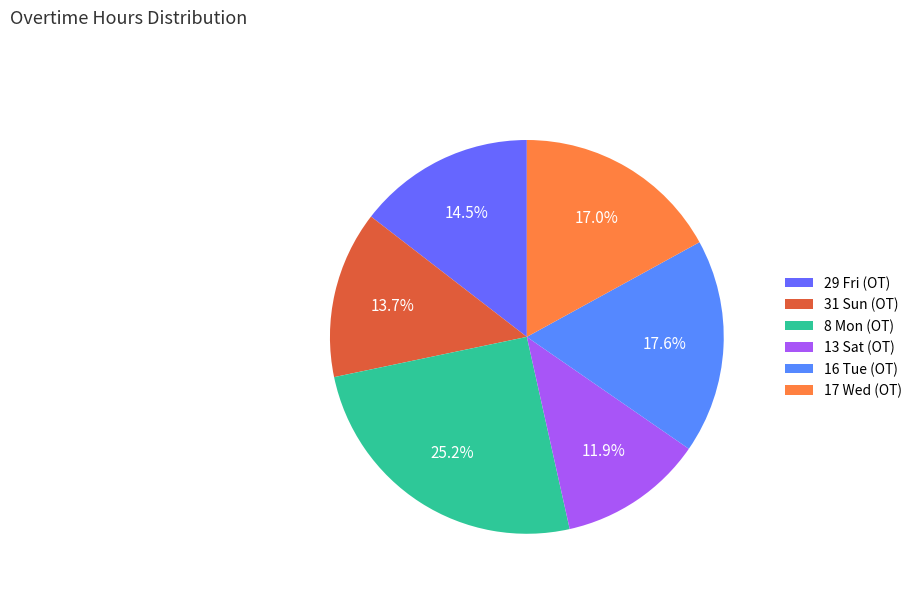

Do 17 Wed (OT) and 29 Fri (OT) together represent more than half of the pie?

No